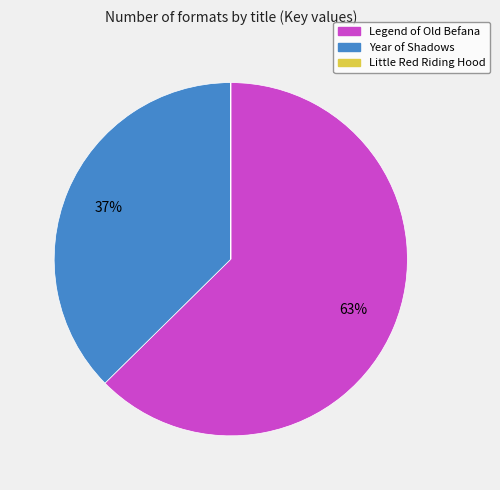

True or false: Year of Shadows accounts for 37% of the total.

True